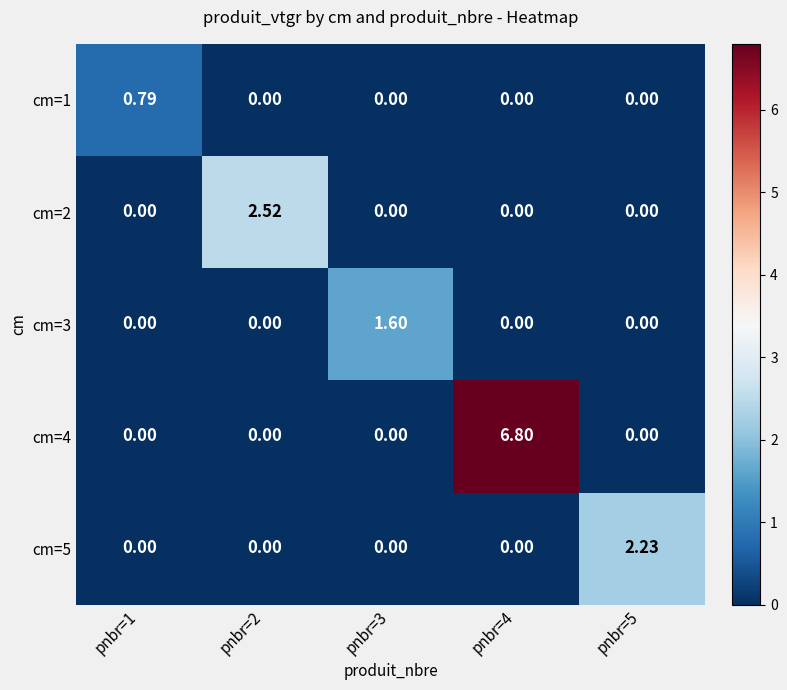

Which series has the largest range (max minus min)?

cm=4